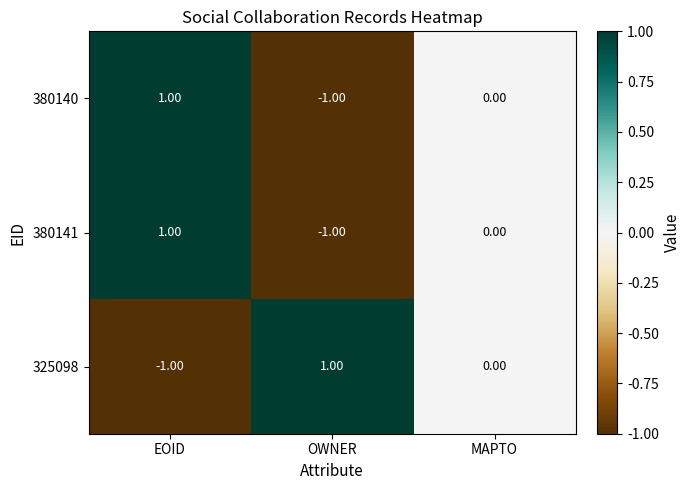

How many negative values does the 380140 series have?

1